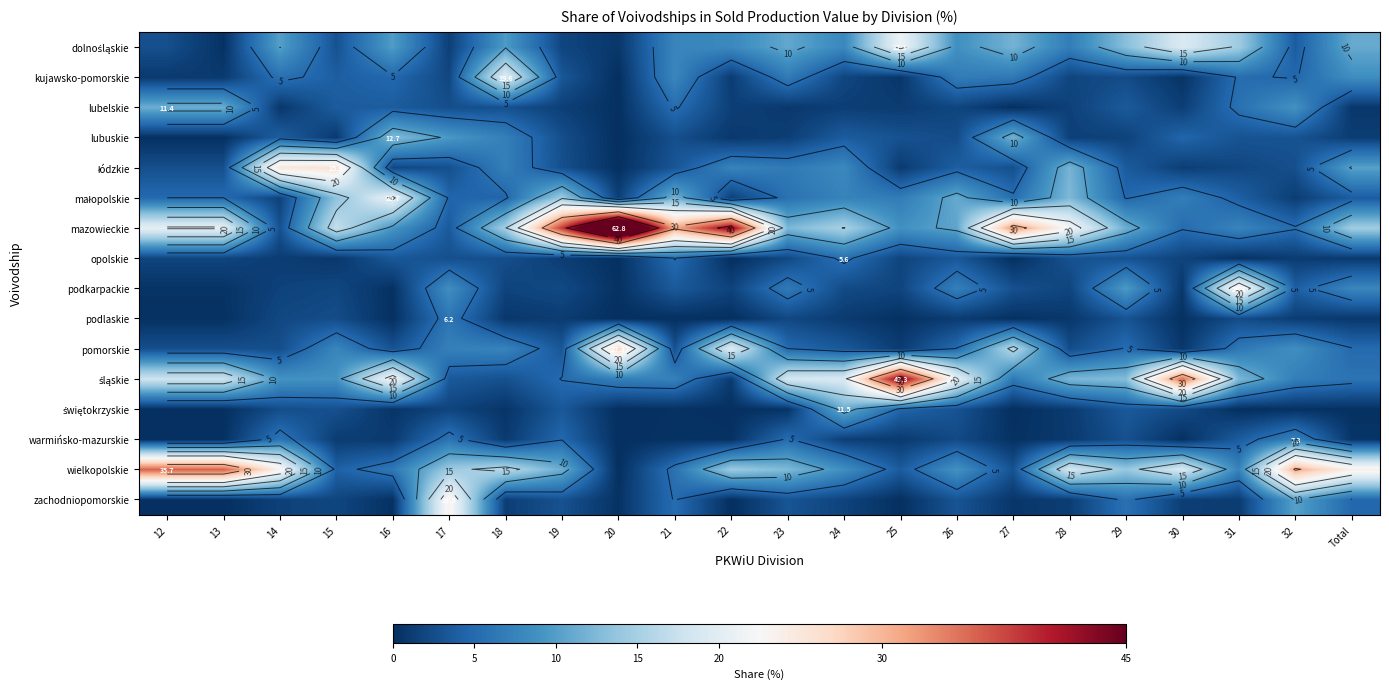

What is the difference between the highest and lowest values at 16?

22.0